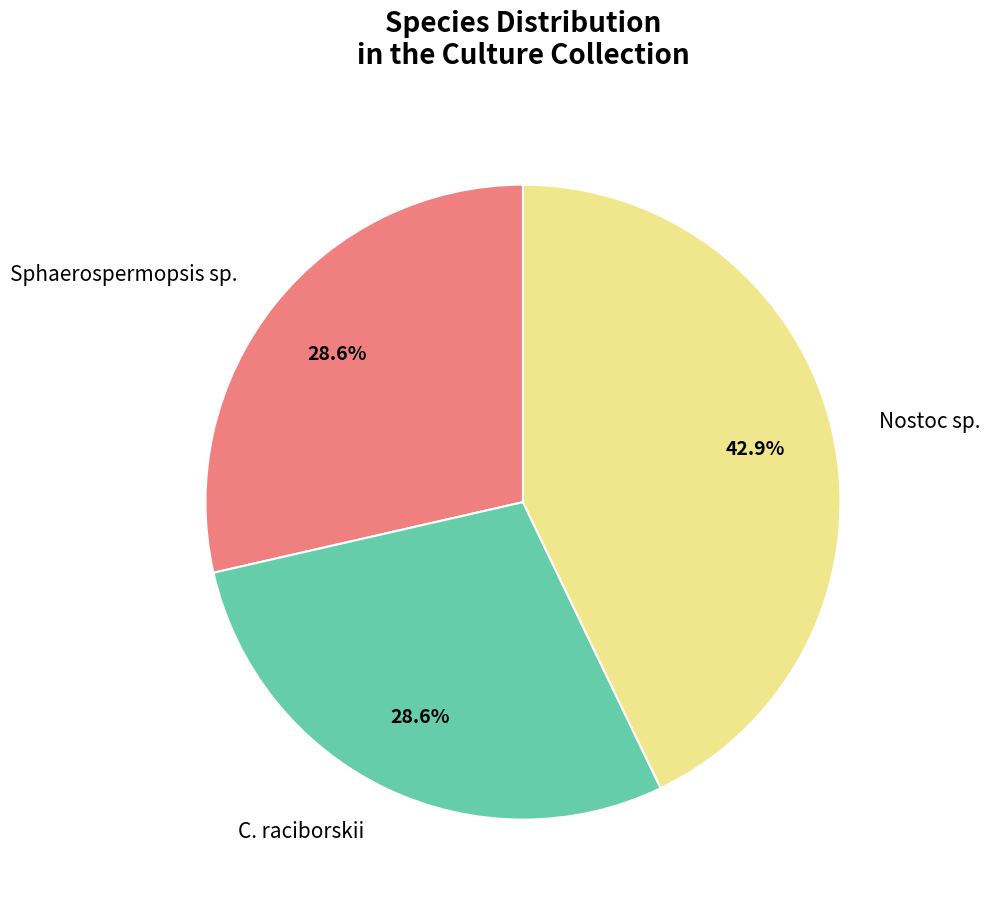

Is the sum of Sphaerospermopsis sp. and C. raciborskii greater than half?

Yes